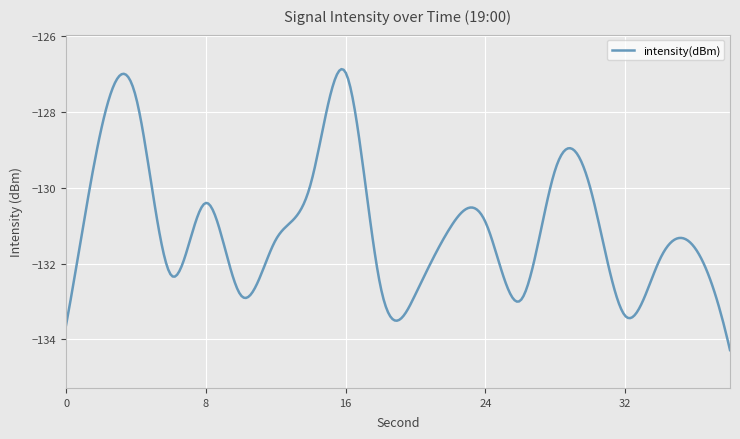

What is the difference between the maximum and minimum values?

7.4